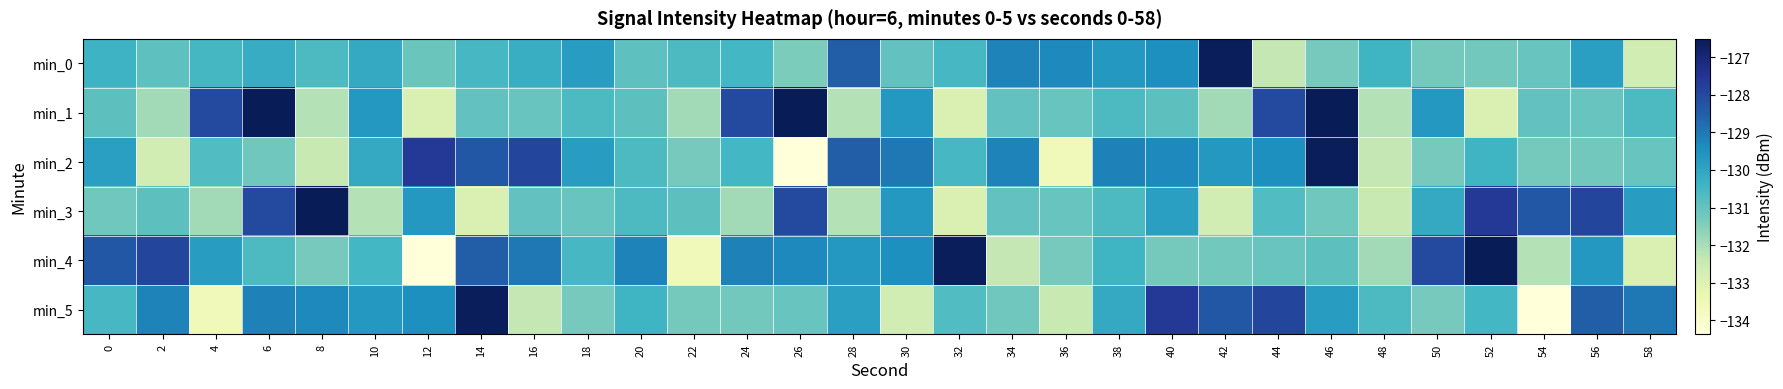

Reading left to right, what are all the values shown in this chart?

min_0: 0=-130.4	2=-130.9	4=-130.5	6=-130.2	8=-130.6	10=-130.1	12=-131.1	14=-130.6	16=-130.2	18=-129.8	20=-130.9	22=-130.6	24=-130.5	26=-131.4	28=-128.5	30=-131.0	32=-130.6	34=-129.2	36=-129.3	38=-129.7	40=-129.4	42=-126.6	44=-132.4	46=-131.3	48=-130.4	50=-131.2	52=-131.2	54=-131.1	56=-129.8	58=-132.7
min_1: 0=-130.9	2=-131.9	4=-128.0	6=-126.5	8=-132.1	10=-129.7	12=-132.9	14=-131.0	16=-131.1	18=-130.6	20=-130.9	22=-131.9	24=-128.0	26=-126.5	28=-132.1	30=-129.7	32=-132.9	34=-131.0	36=-131.1	38=-130.6	40=-130.9	42=-131.9	44=-128.0	46=-126.5	48=-132.1	50=-129.7	52=-132.9	54=-131.0	56=-131.1	58=-130.6
min_2: 0=-129.8	2=-132.7	4=-130.7	6=-131.2	8=-132.4	10=-130.1	12=-127.6	14=-128.3	16=-127.9	18=-129.8	20=-130.6	22=-131.3	24=-130.5	26=-134.4	28=-128.5	30=-129.0	32=-130.6	34=-129.2	36=-133.6	38=-129.2	40=-129.3	42=-129.7	44=-129.4	46=-126.6	48=-132.4	50=-131.3	52=-130.4	54=-131.2	56=-131.2	58=-131.1
min_3: 0=-131.2	2=-130.9	4=-131.9	6=-128.0	8=-126.5	10=-132.1	12=-129.7	14=-132.9	16=-131.0	18=-131.1	20=-130.6	22=-130.9	24=-131.9	26=-128.0	28=-132.1	30=-129.7	32=-132.9	34=-131.0	36=-131.1	38=-130.6	40=-129.8	42=-132.7	44=-130.7	46=-131.2	48=-132.4	50=-130.1	52=-127.6	54=-128.3	56=-127.9	58=-129.8
min_4: 0=-128.3	2=-127.9	4=-129.8	6=-130.6	8=-131.3	10=-130.5	12=-134.4	14=-128.5	16=-129.0	18=-130.6	20=-129.2	22=-133.6	24=-129.2	26=-129.3	28=-129.7	30=-129.4	32=-126.6	34=-132.4	36=-131.3	38=-130.4	40=-131.2	42=-131.2	44=-131.1	46=-130.9	48=-131.9	50=-128.0	52=-126.5	54=-132.1	56=-129.7	58=-132.9
min_5: 0=-130.6	2=-129.2	4=-133.6	6=-129.2	8=-129.3	10=-129.7	12=-129.4	14=-126.6	16=-132.4	18=-131.3	20=-130.4	22=-131.2	24=-131.2	26=-131.1	28=-129.8	30=-132.7	32=-130.7	34=-131.2	36=-132.4	38=-130.1	40=-127.6	42=-128.3	44=-127.9	46=-129.8	48=-130.6	50=-131.3	52=-130.5	54=-134.4	56=-128.5	58=-129.0